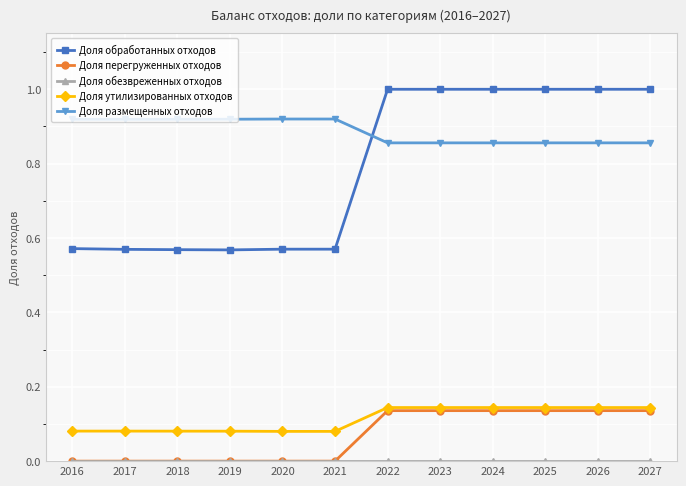

Does the chart display data point markers on the line(s)?

Yes